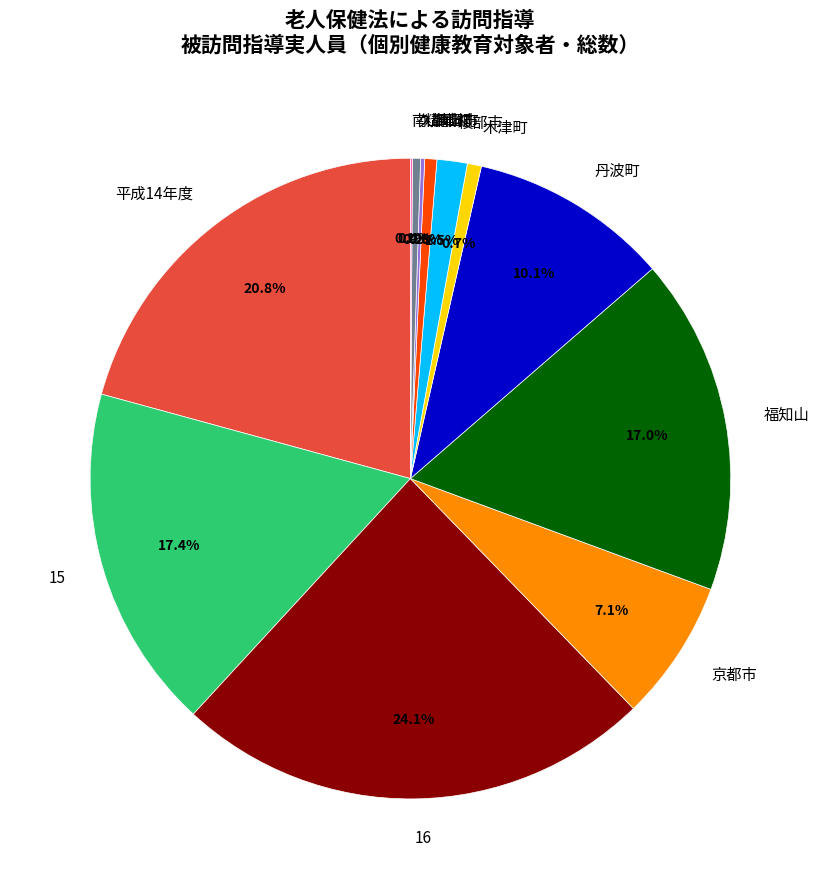

Approximately how many times larger is the value at 福知山 compared to 木津町?

23.9